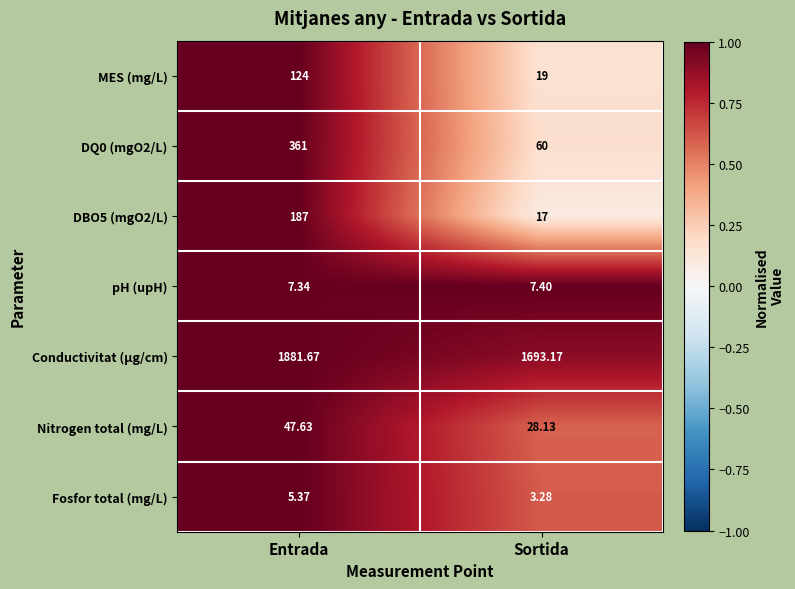

Rank the series by their maximum value, from highest to lowest.

Conductivitat (µg/cm), DQ0 (mgO2/L), DBO5 (mgO2/L), MES (mg/L), Nitrogen total (mg/L), pH (upH), Fosfor total (mg/L)